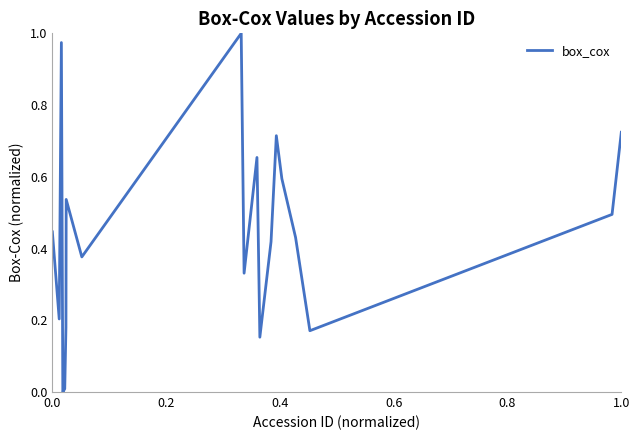

Is this an area chart (filled region under the line)?

No